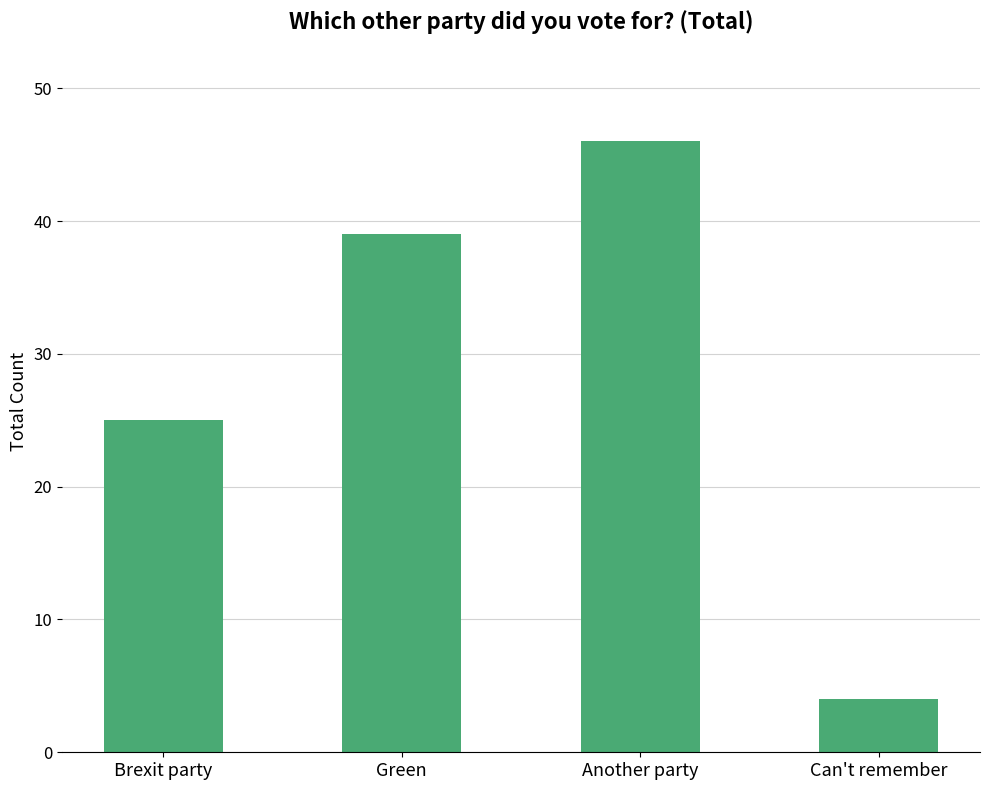

How many series are shown in this chart?

1